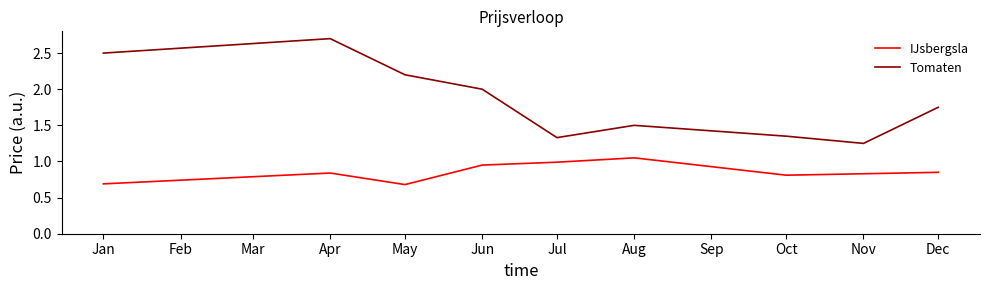

Rank the series at May from highest to lowest value.

Tomaten, IJsbergsla